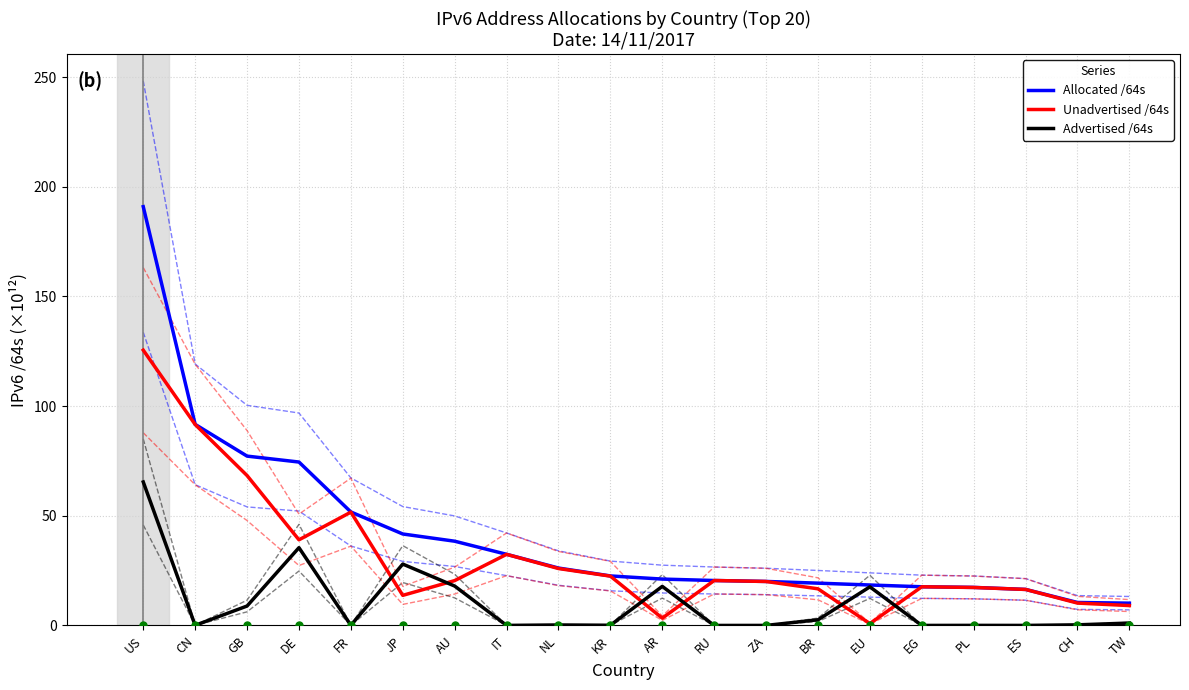

What is the difference between the maximum and minimum values in the Advertised /64s series?

65.4